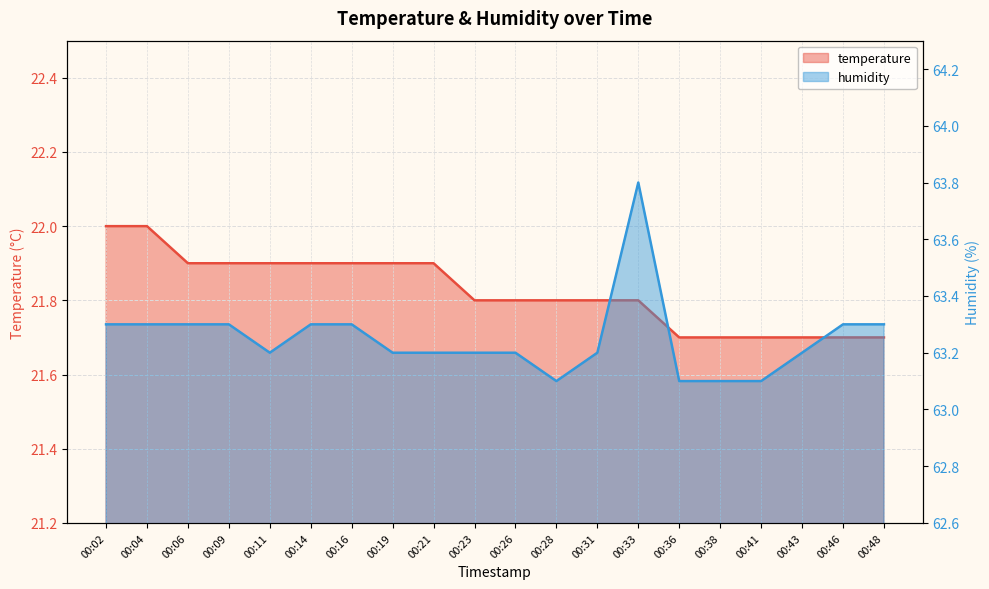

True or false: humidity and temperature intersect in this chart.

False